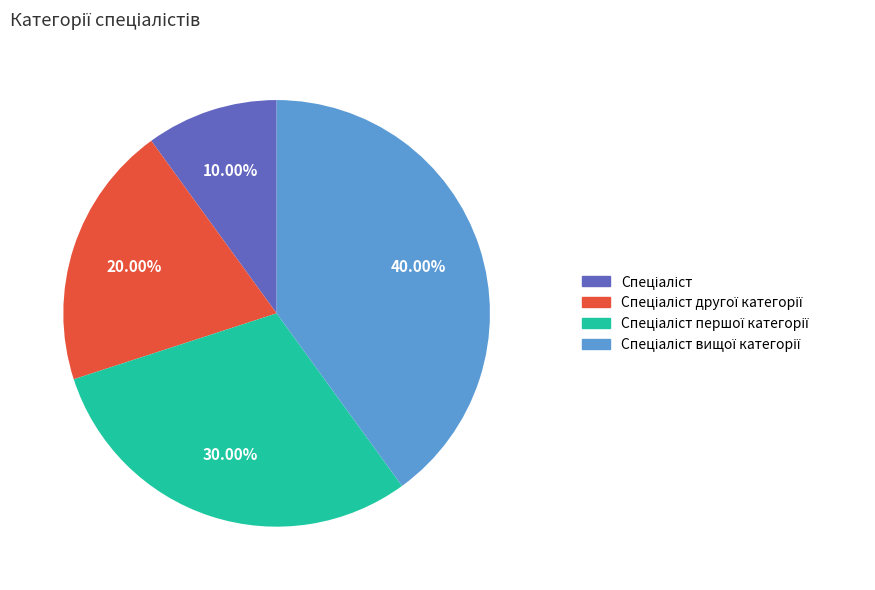

Does any single category account for the majority?

No